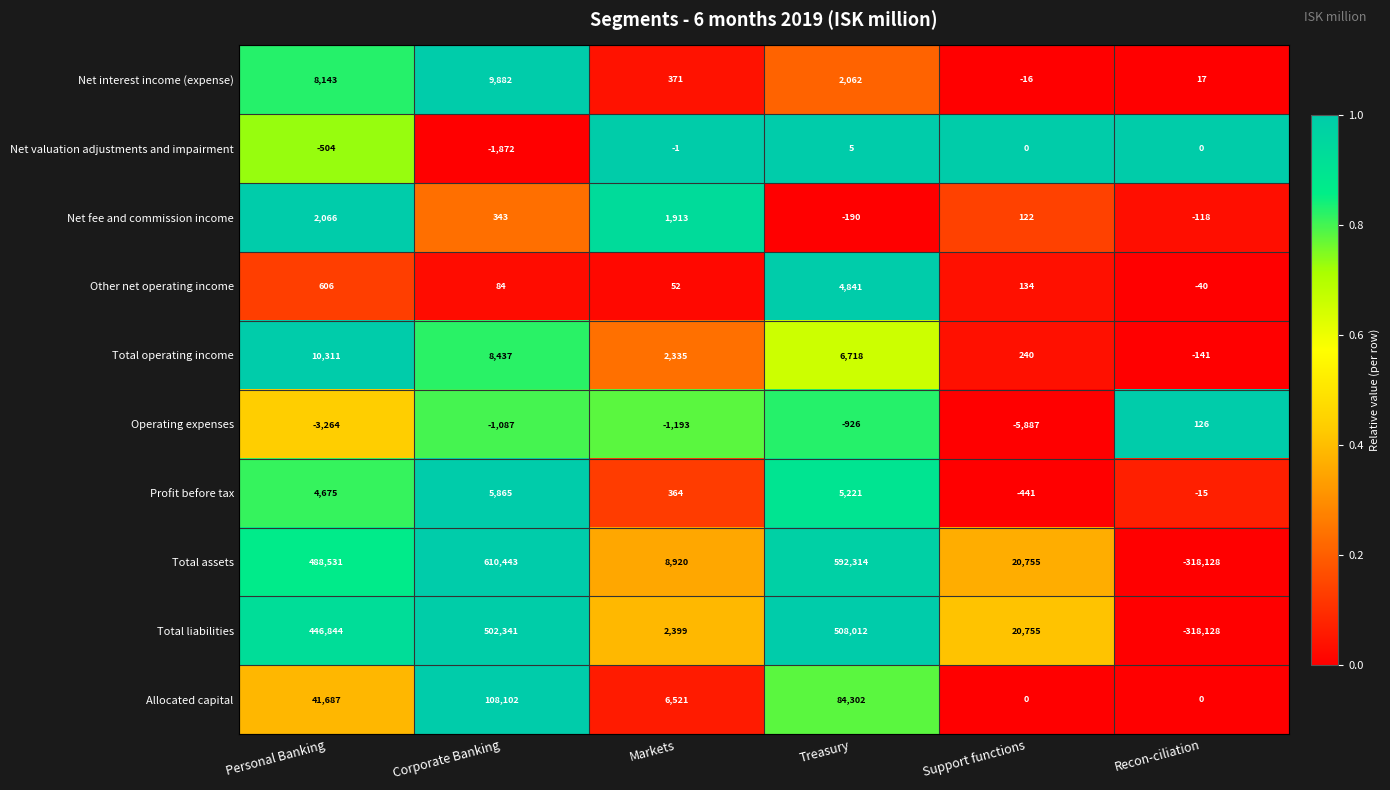

Which series has the largest range (max minus min)?

Total assets